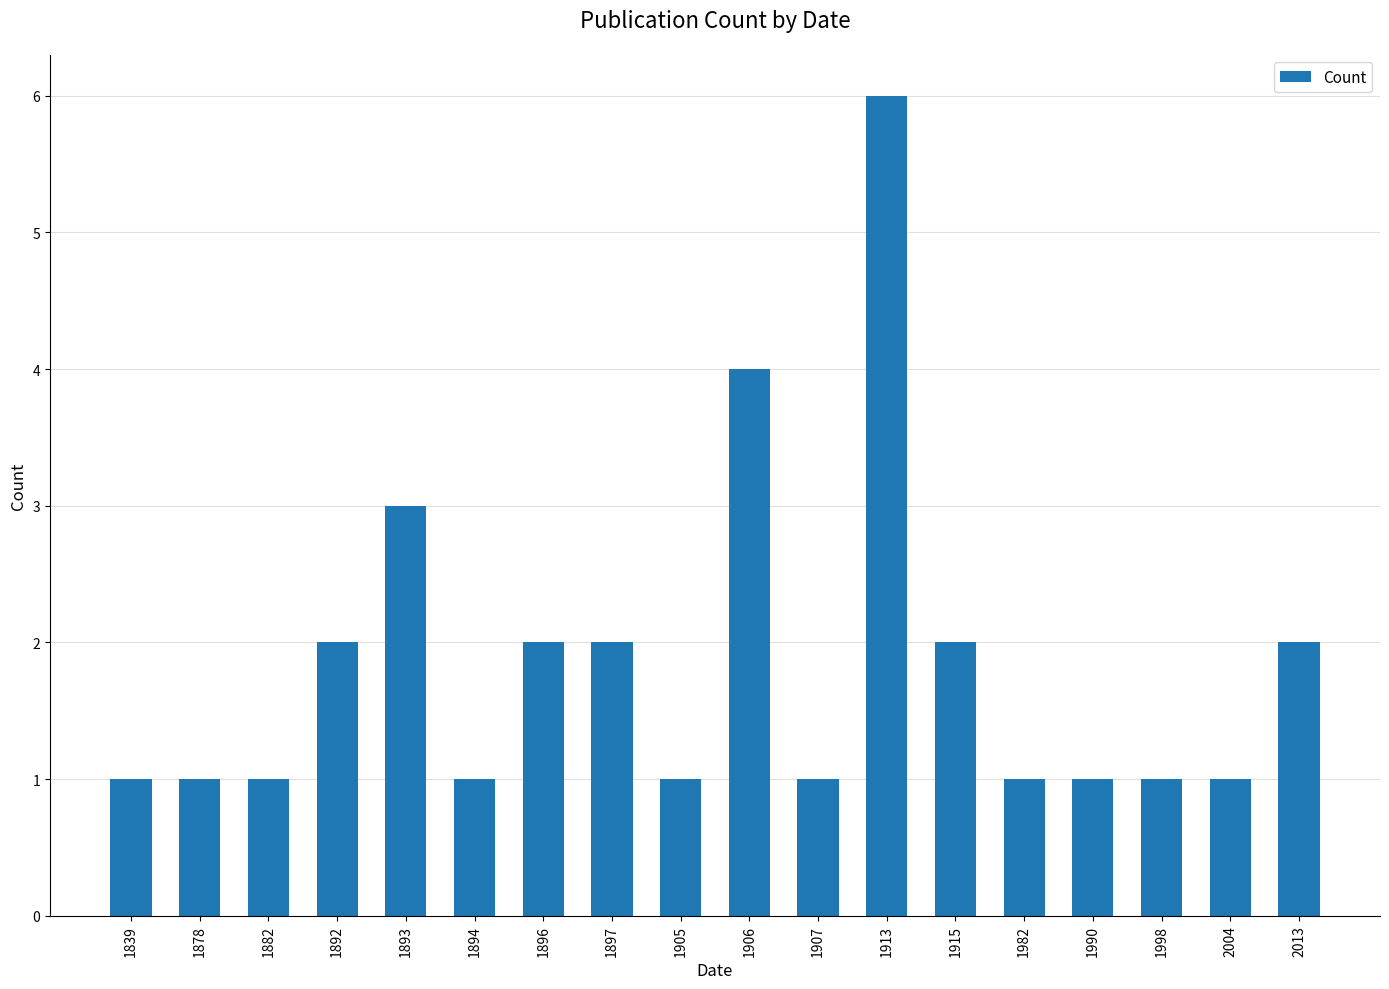

Which has a higher value, 1915 or 1878?

1915